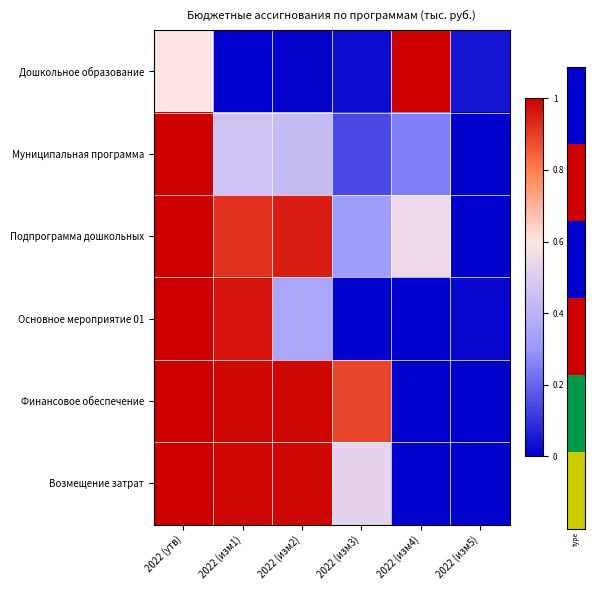

What is the maximum value shown in the chart?

1.0